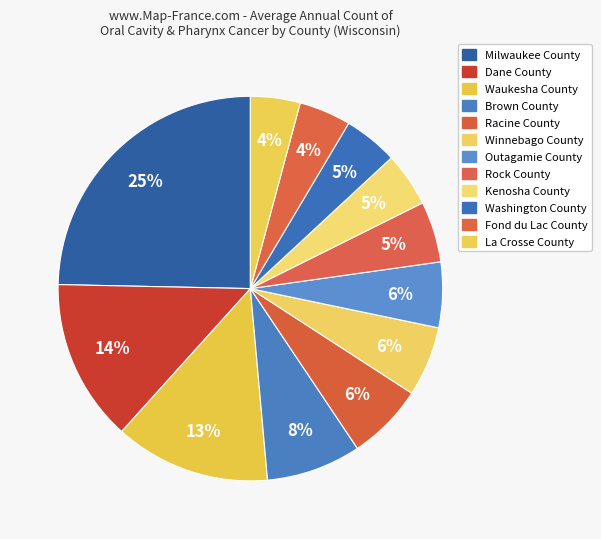

How many slices are in this pie chart?

12